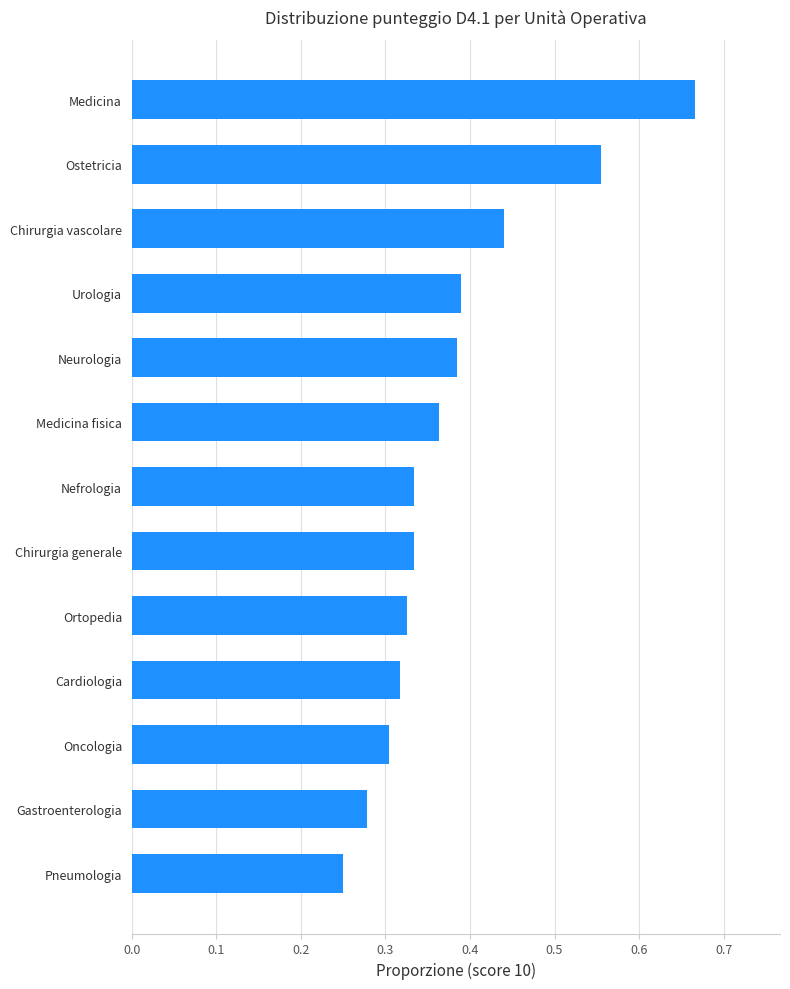

Which has a higher value, Pneumologia or Chirurgia generale?

Chirurgia generale